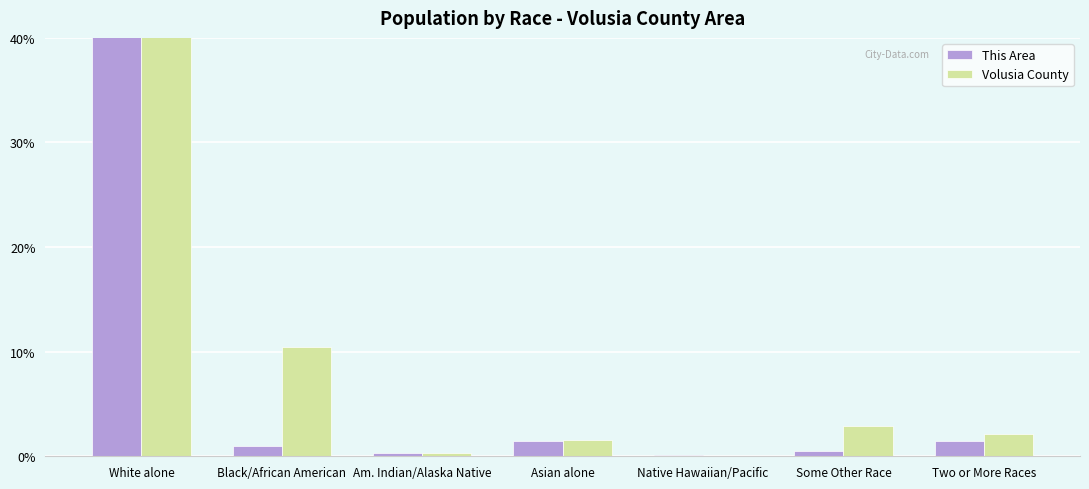

Which has a higher value, Am. Indian/Alaska Native or Two or More Races?

Two or More Races